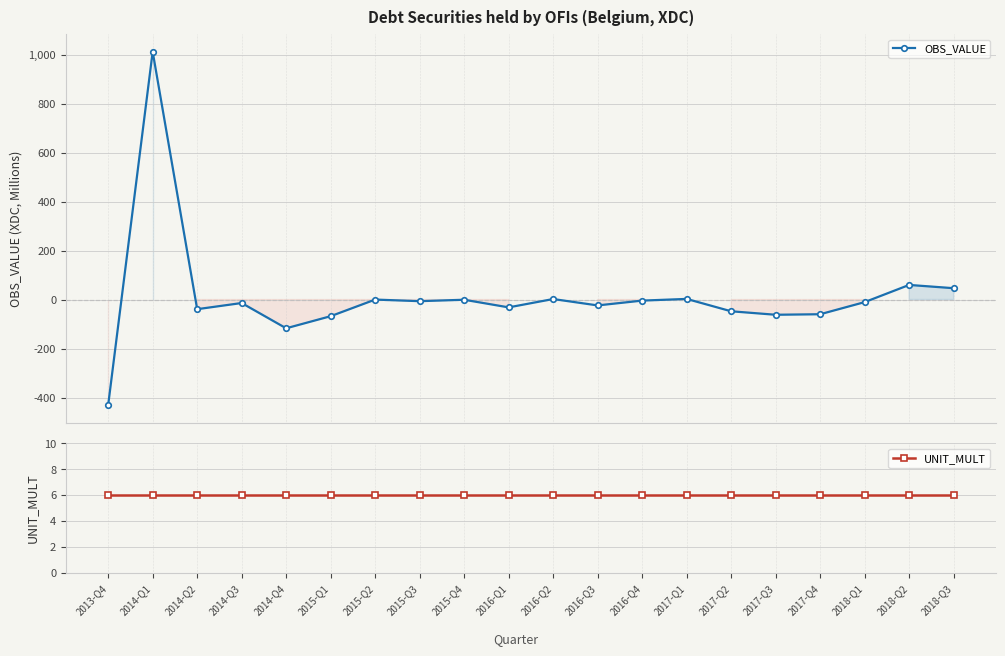

At which category is the sum across all series the highest?

2014-Q1